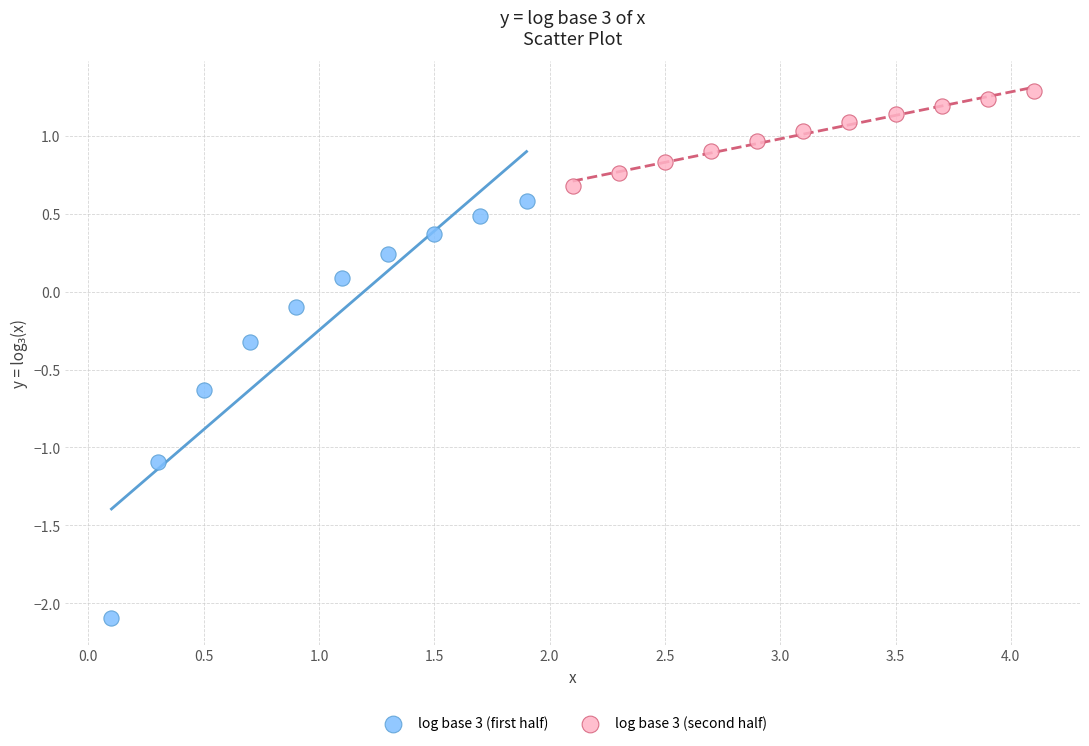

Which series has the largest Y range (max minus min)?

log base 3 (first half)